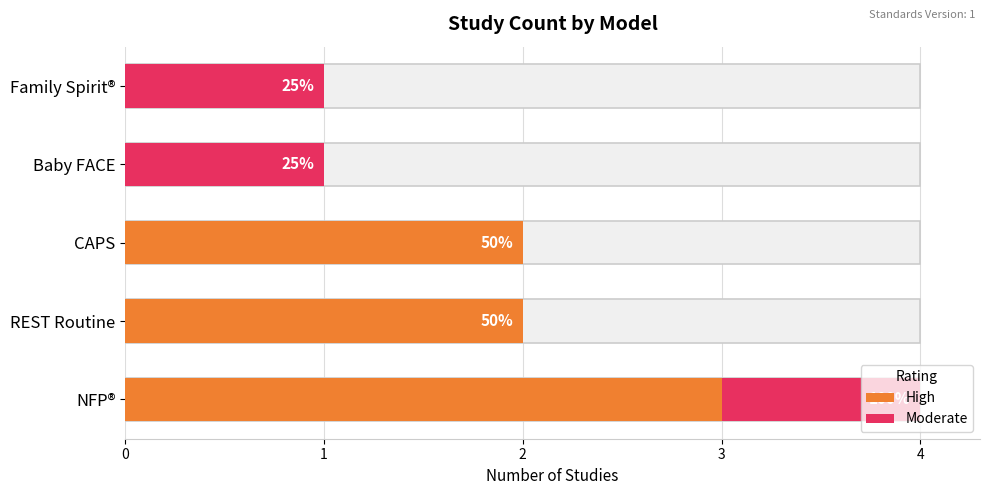

Reading right to left, transcribe all the data shown in this chart.

High: 0	0	2	2	3
Moderate: 1	1	0	0	1